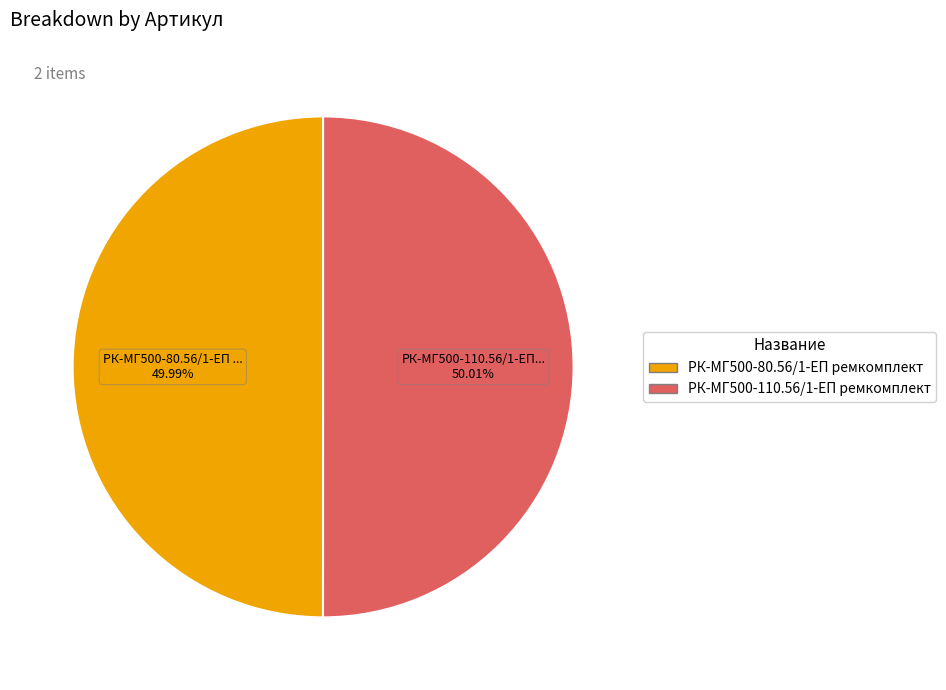

Does any single category account for the majority?

Yes